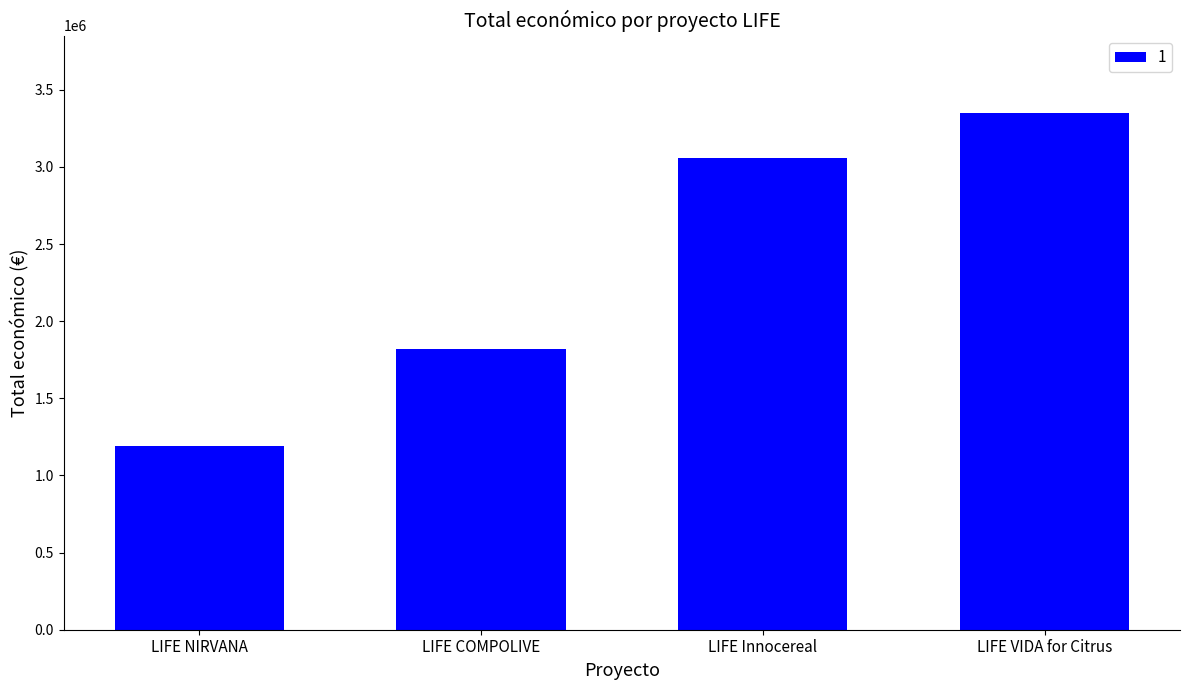

What is the sum of the values at LIFE NIRVANA and LIFE COMPOLIVE?

3007404